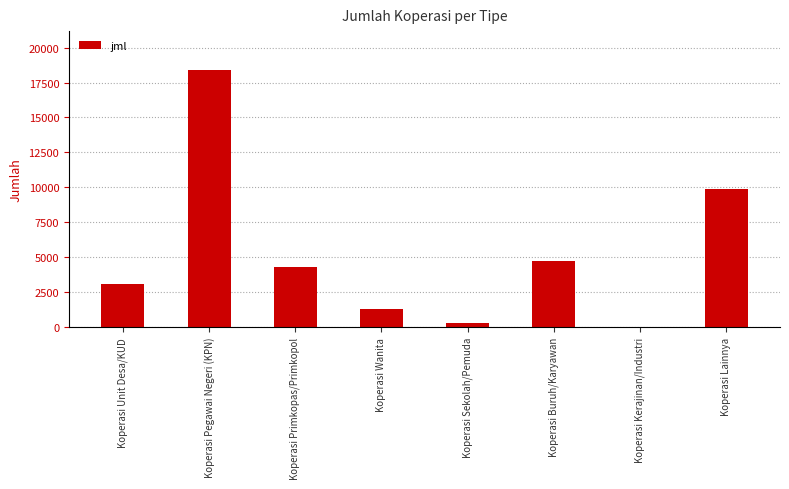

At which category does the chart reach its peak across all series?

Koperasi Pegawai Negeri (KPN)